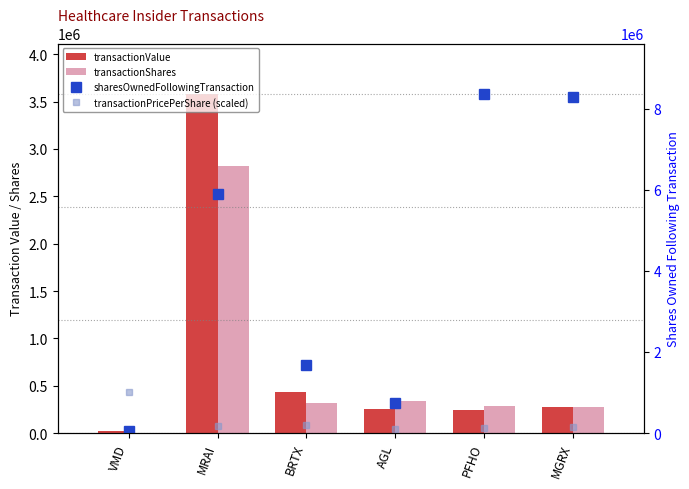

Is the value of transactionValue at PFHO greater than the value of transactionShares at VMD?

Yes